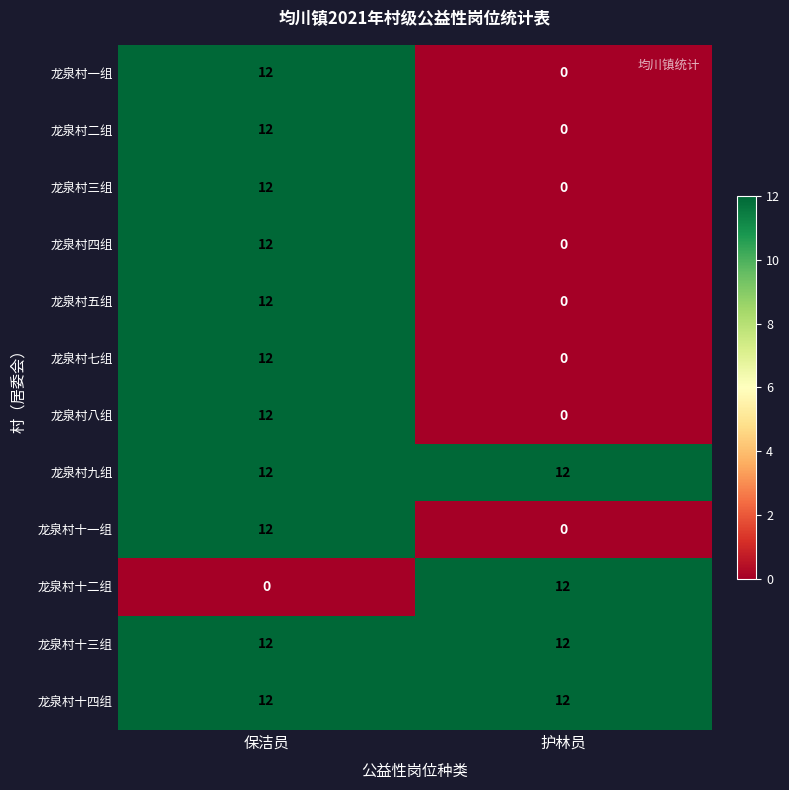

At how many categories does at least one series exceed 5?

2